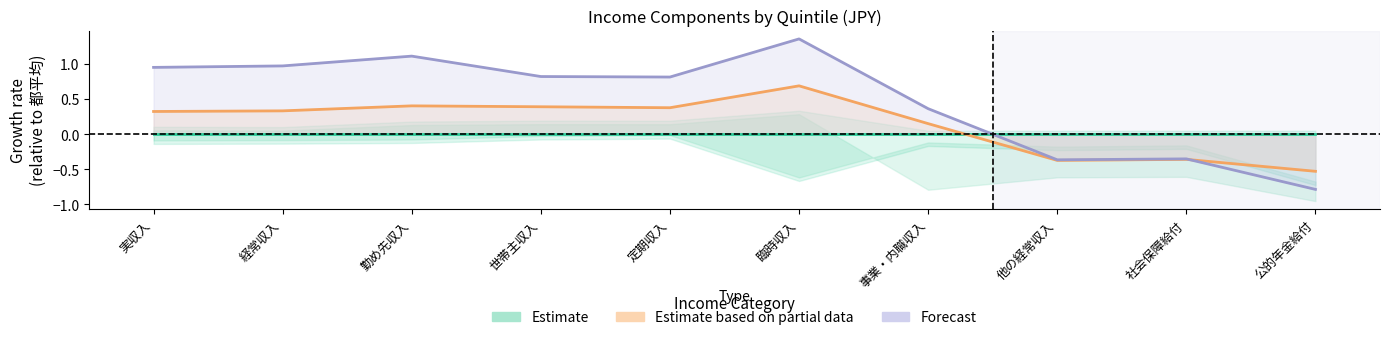

What position from the left is 社会保障給付?

9